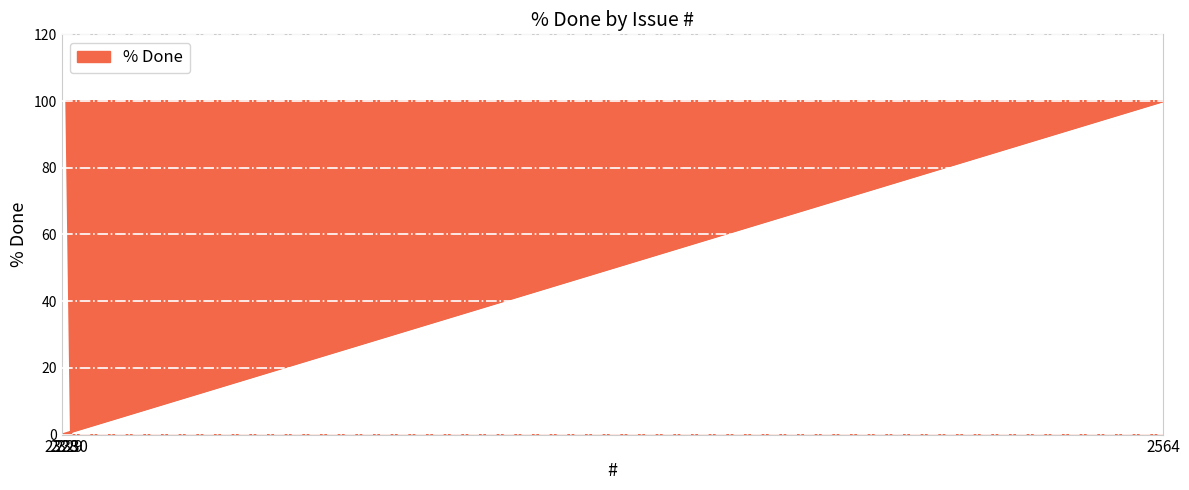

List the labels in order of value, largest first.

2564, 2329, 2328, 2330